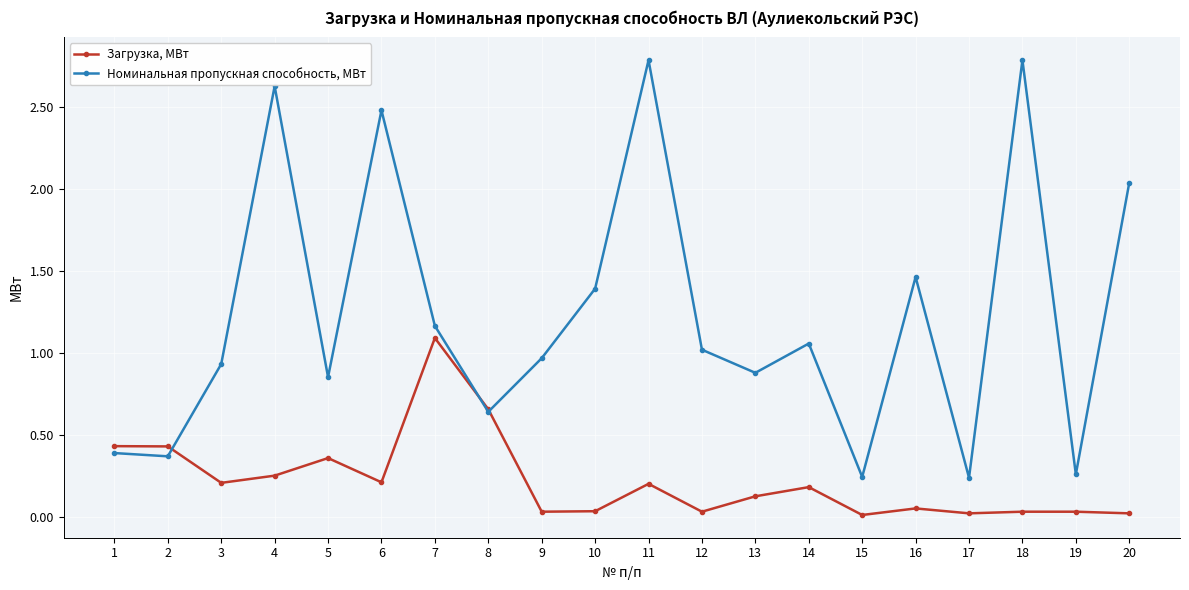

Which series changed the most between 6 and 13?

Номинальная пропускная способность, МВт